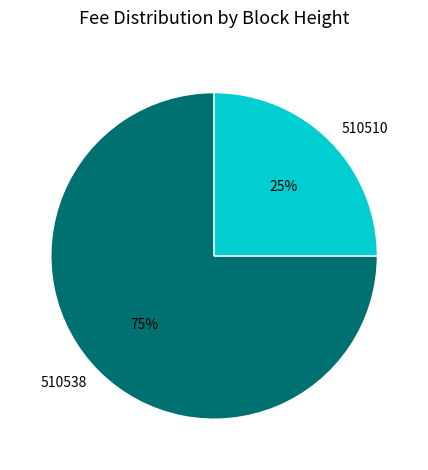

Rank the categories by value from lowest to highest.

510510, 510538